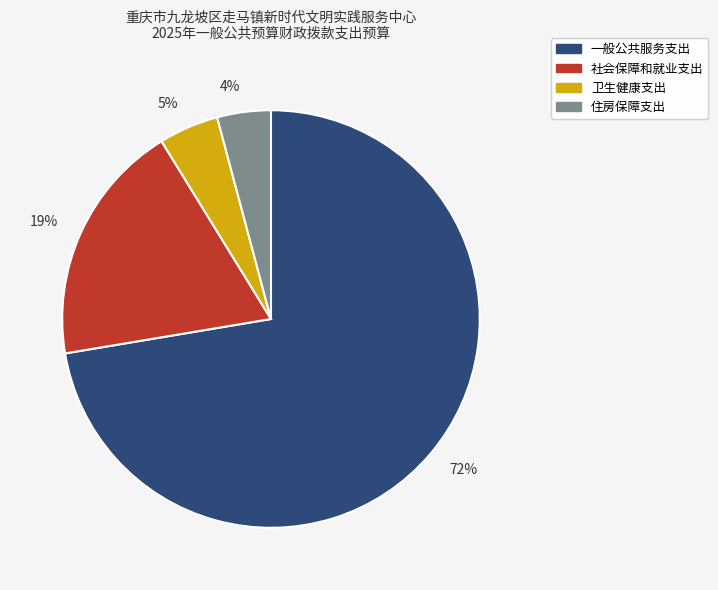

To the nearest percent, what percentage of the pie is 19%?

19%